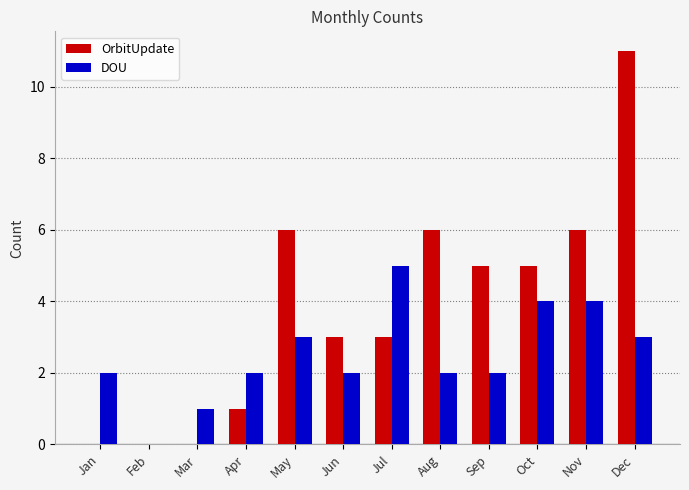

True or false: DOU has a value of 2 at Jan.

True